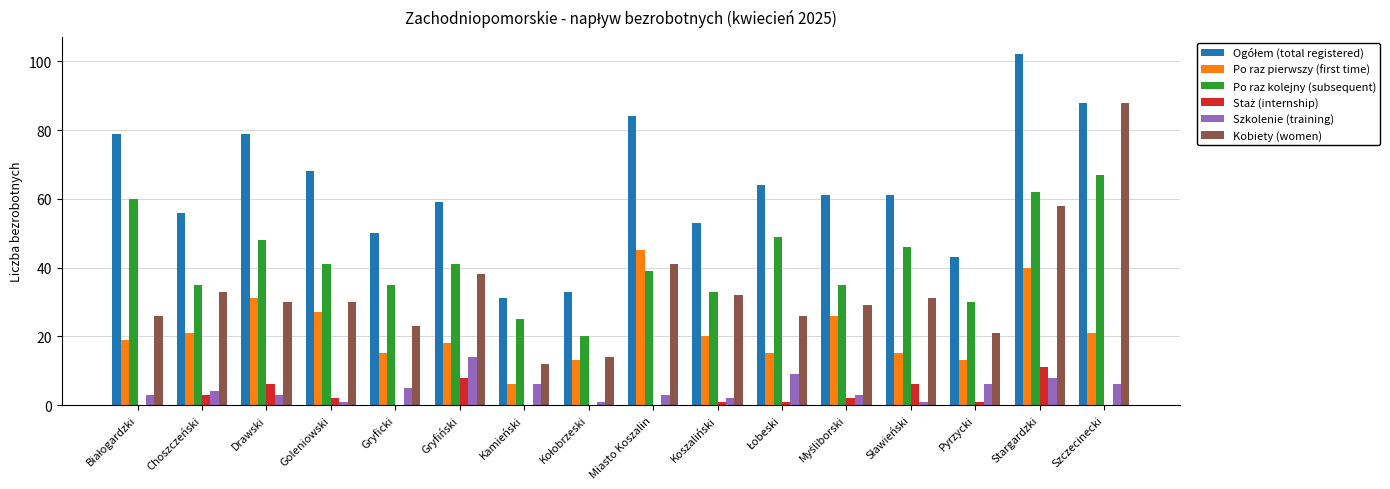

Count the number of data series in this chart.

6